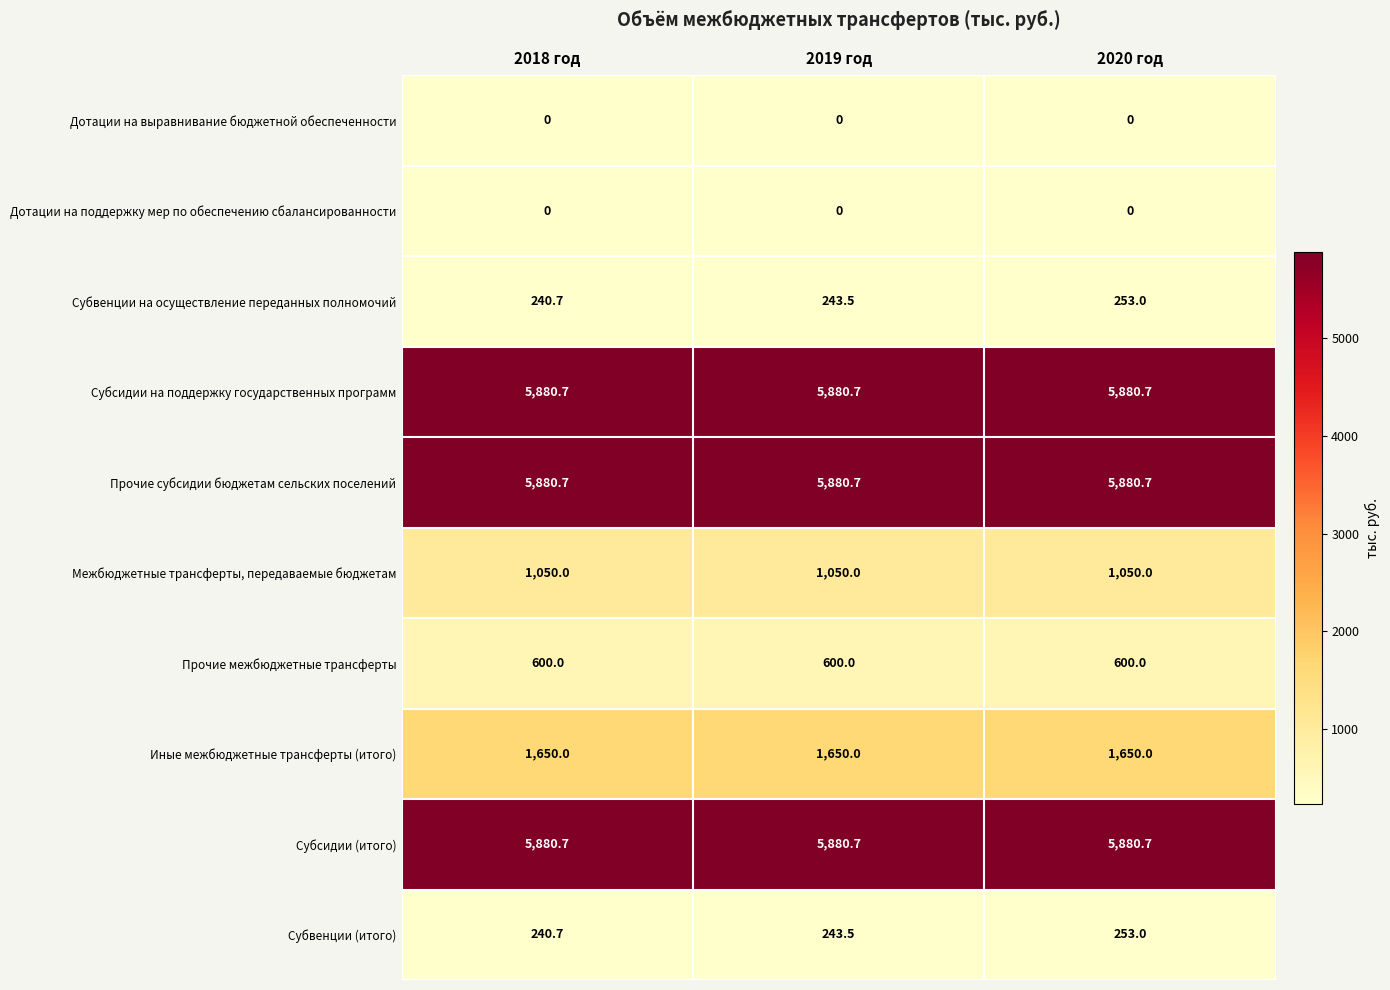

True or false: Субвенции (итого) has a value of 392.4 at 2018 год.

False